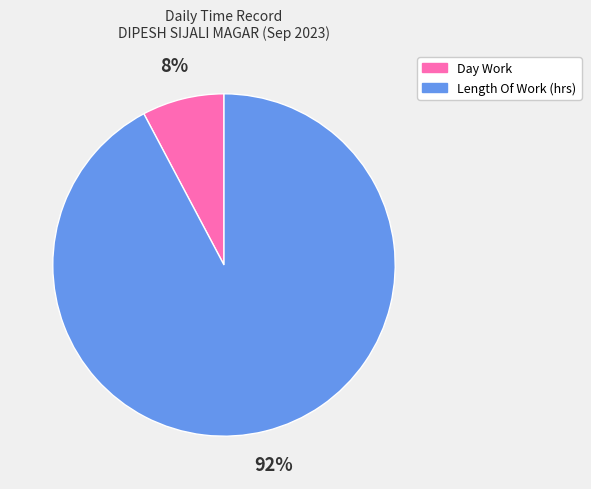

Which slice is the smallest?

Day Work